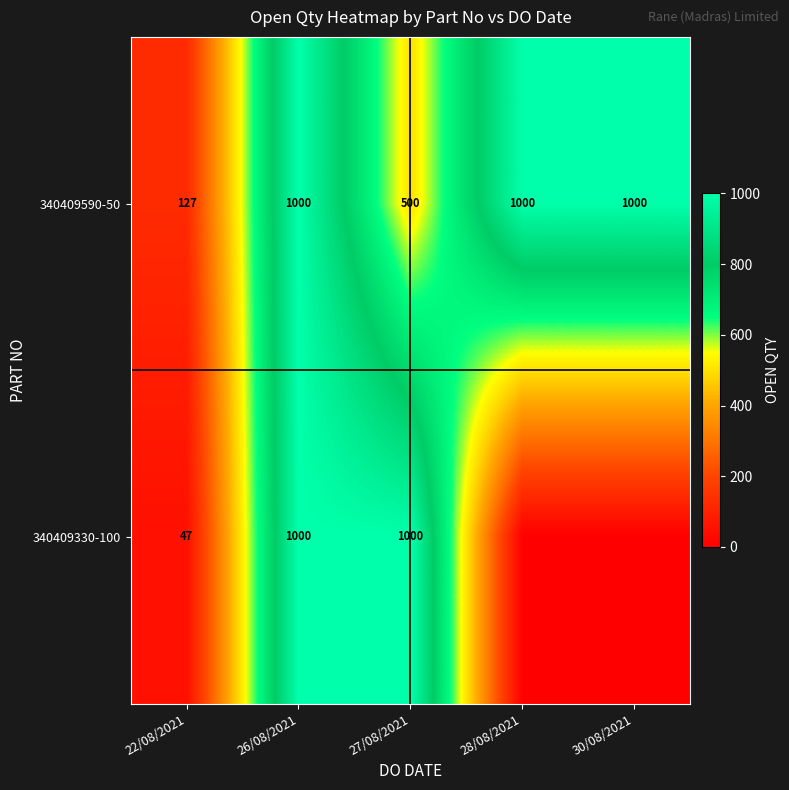

What is the average value of the 340409590-50 series?

725